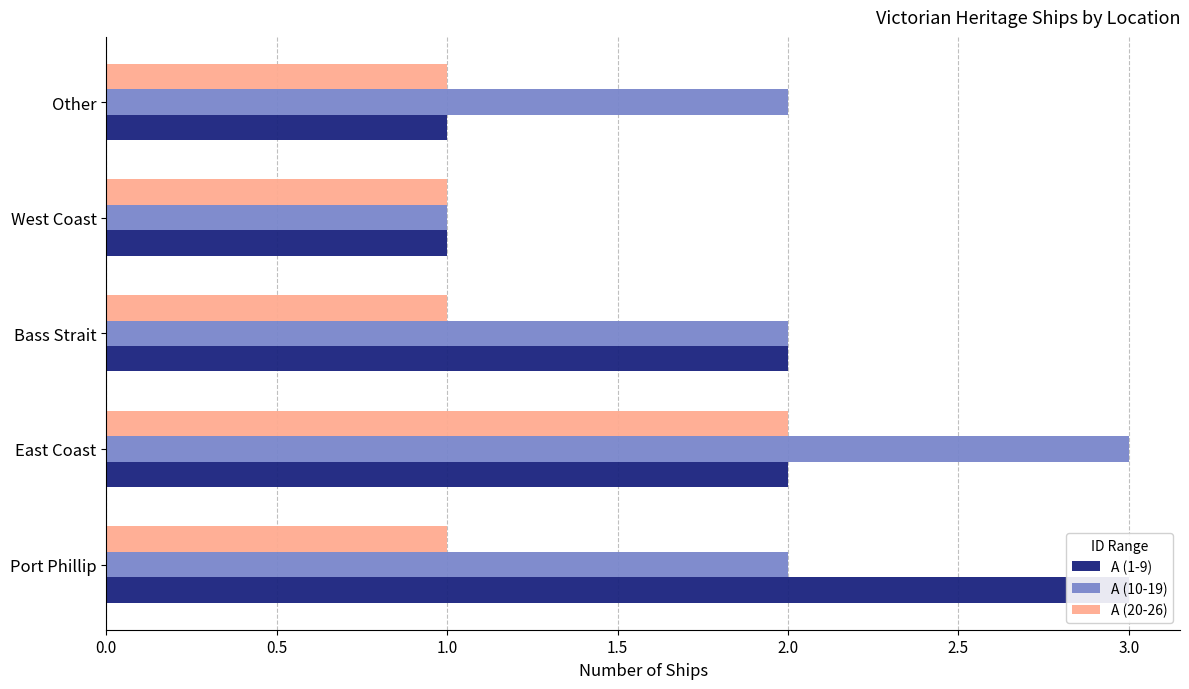

How many A (1-9) values are between 1 and 2?

4